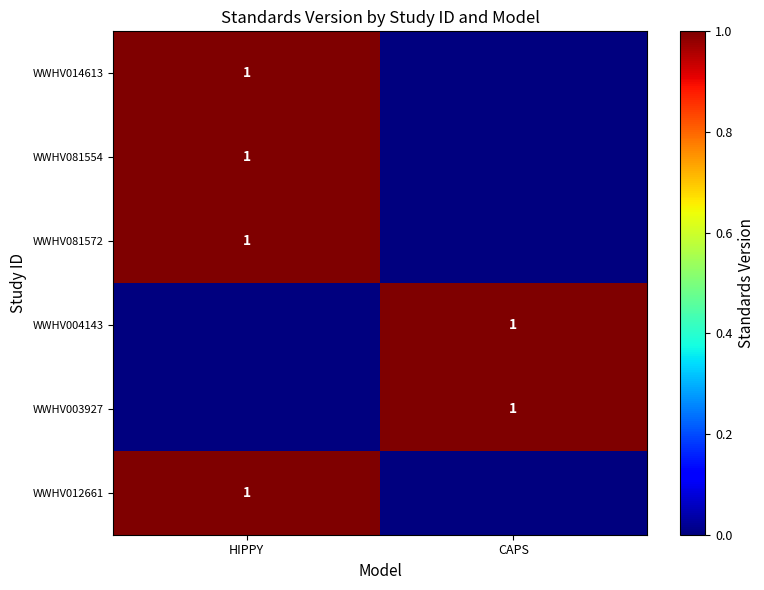

True or false: WWHV012661 has a value of 0 at HIPPY.

False